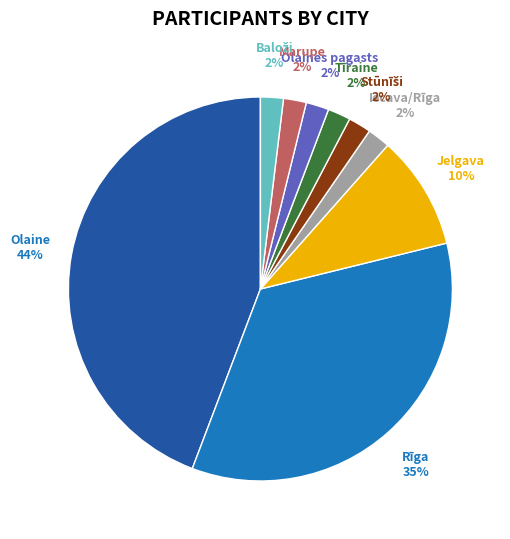

To the nearest percent, what is the average slice percentage?

11%